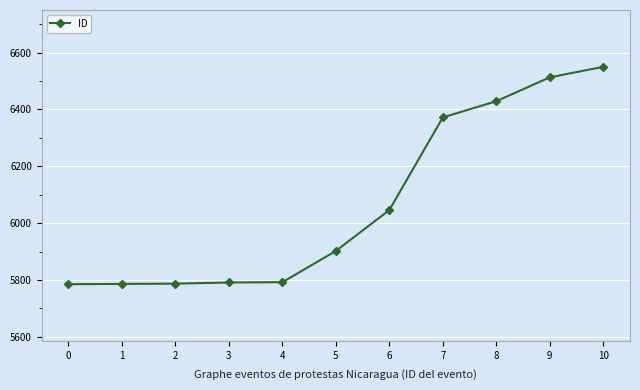

Which label corresponds to the largest value in the chart?

10